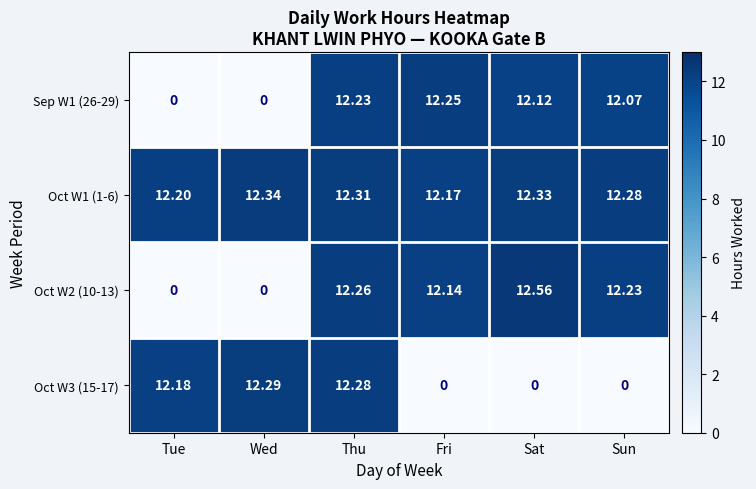

At which category is the sum across all series the highest?

Thu